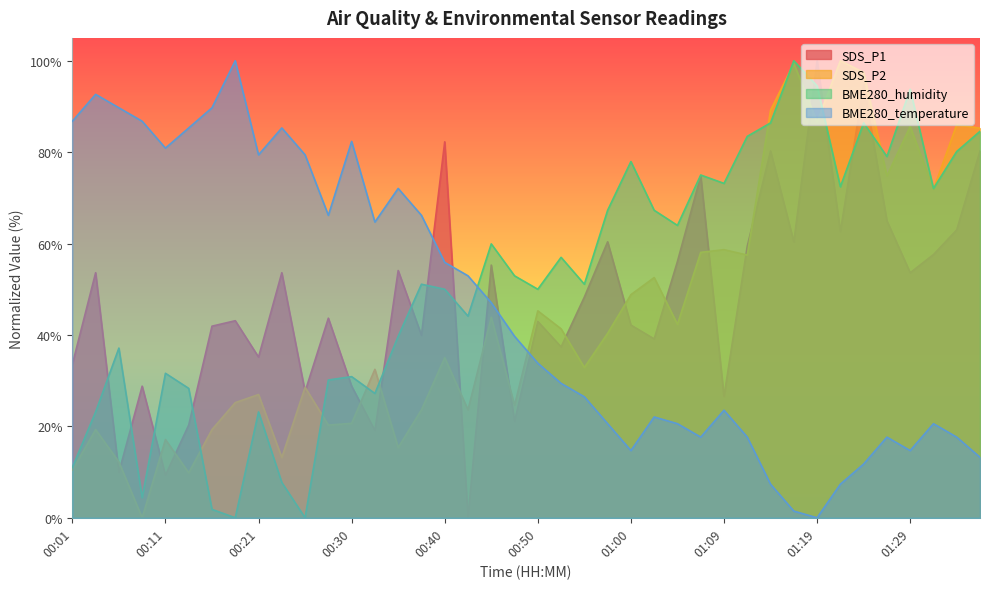

Which series ends up on top after the final intersection of SDS_P2 and BME280_temperature?

SDS_P2